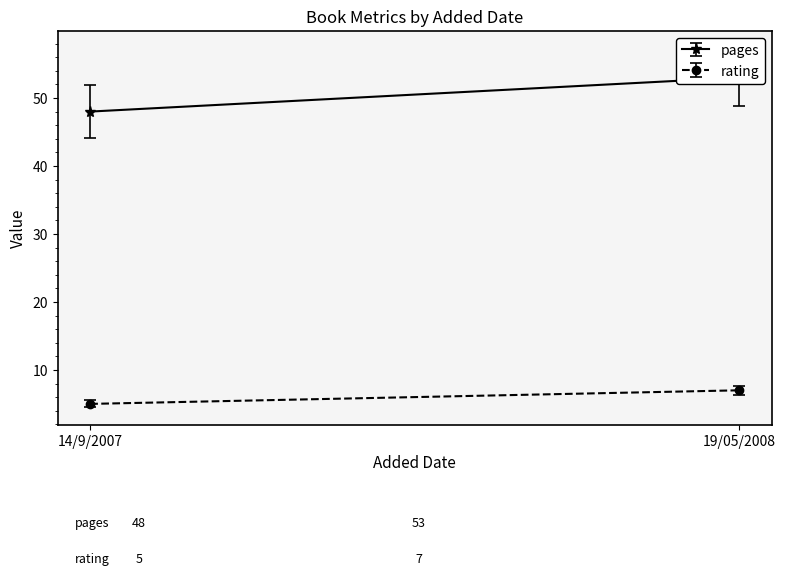

How many pages values are between 48 and 53?

2